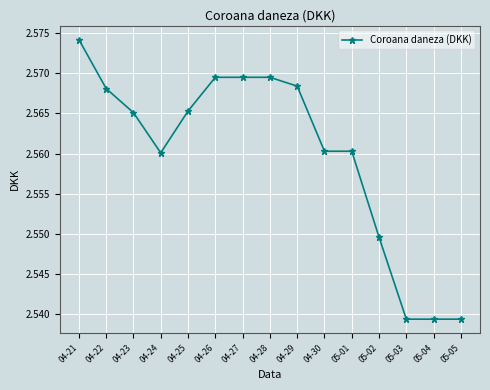

Which label corresponds to the largest value in the chart?

04-21